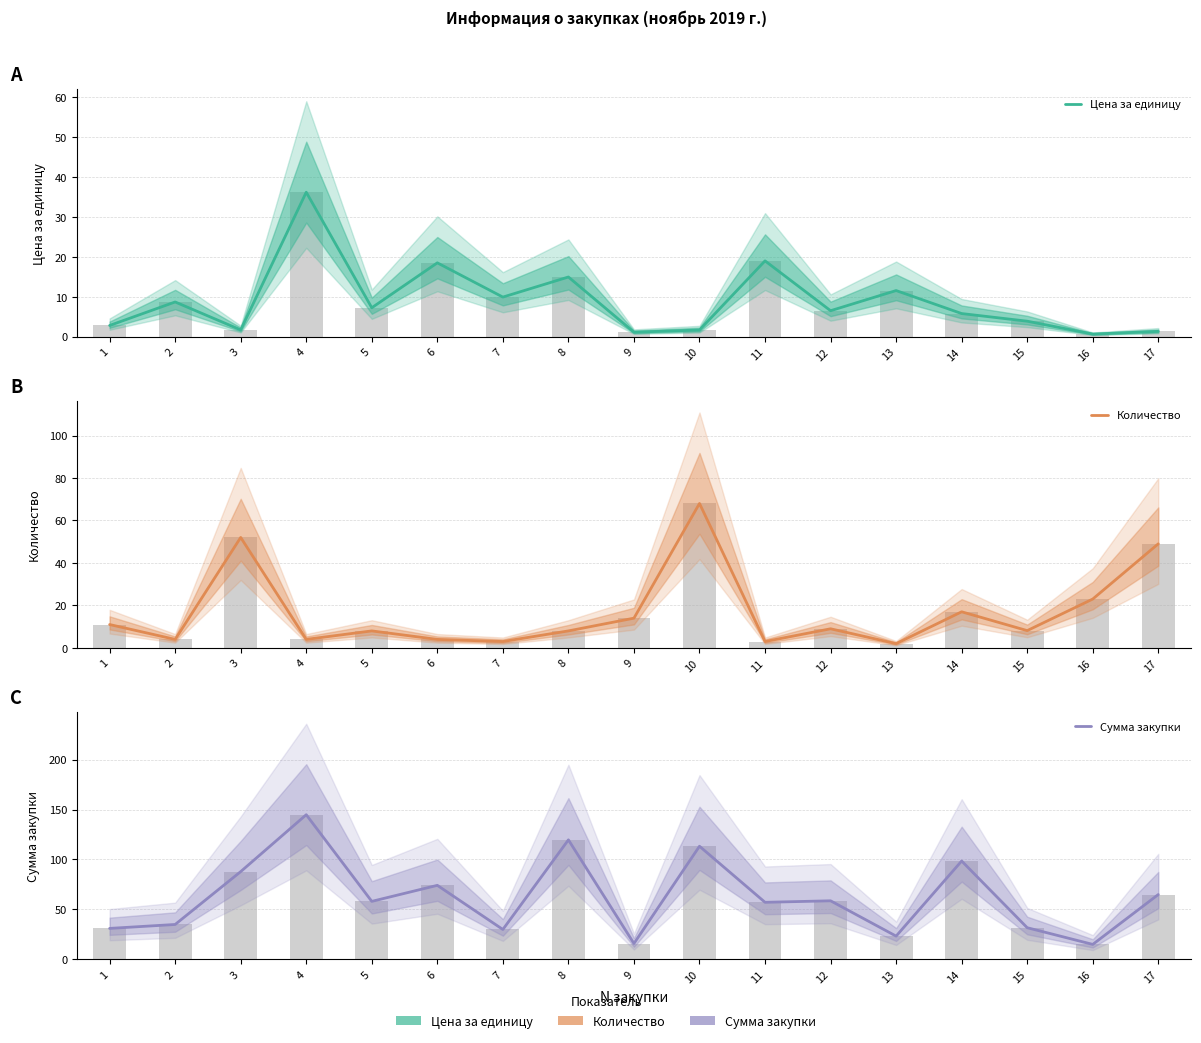

What is the average value of the Количество series?

16.9